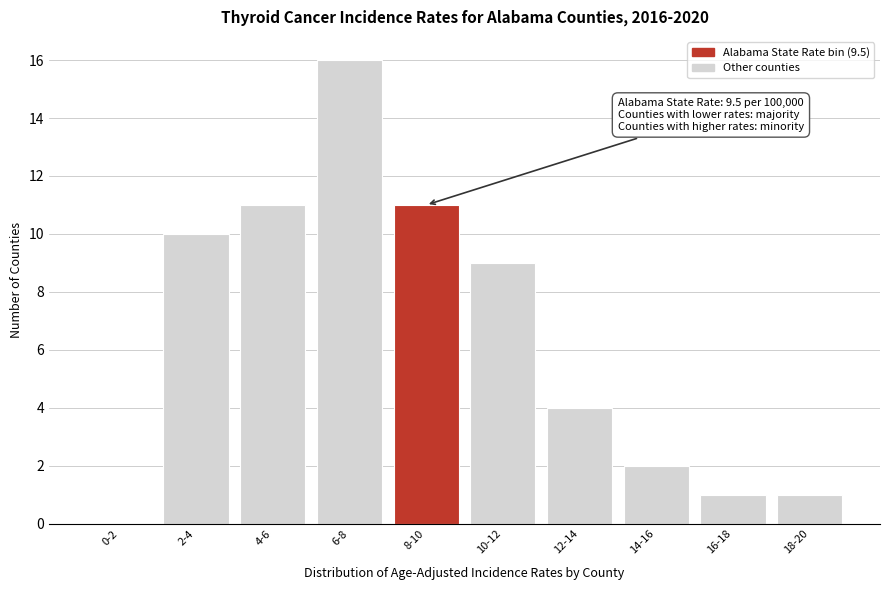

Reading right to left, extract all data points from this chart.

18-20=1	16-18=1	14-16=2	12-14=4	10-12=9	8-10=11	6-8=16	4-6=11	2-4=10	0-2=0